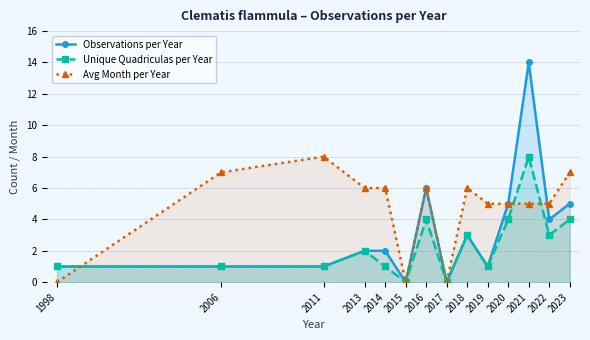

At which label does Avg Month per Year first exceed 6?

2006